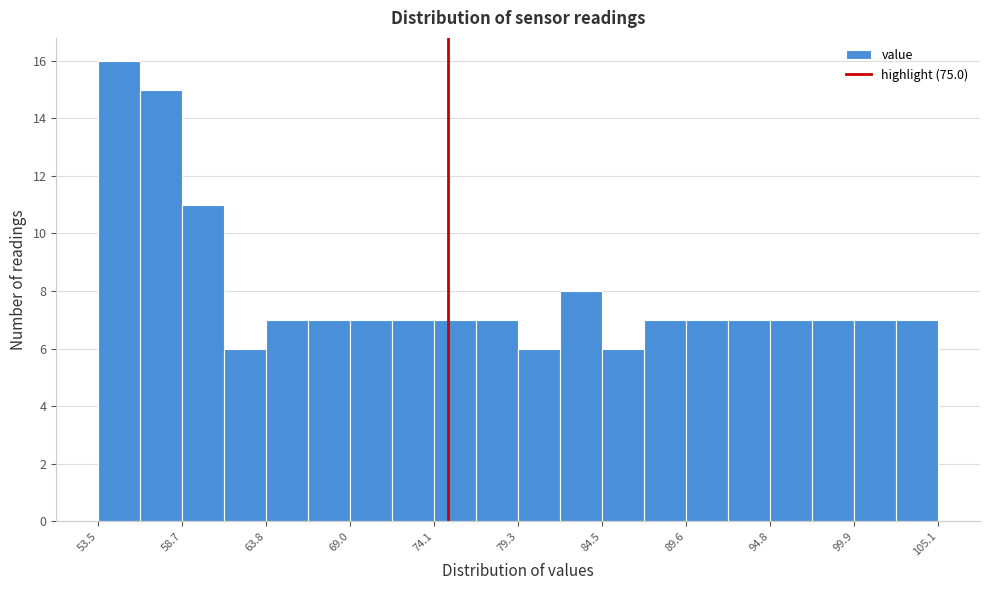

Around what value on the x-axis is the tallest bar? Give the approximate position of its centre, as read against the axis.

55